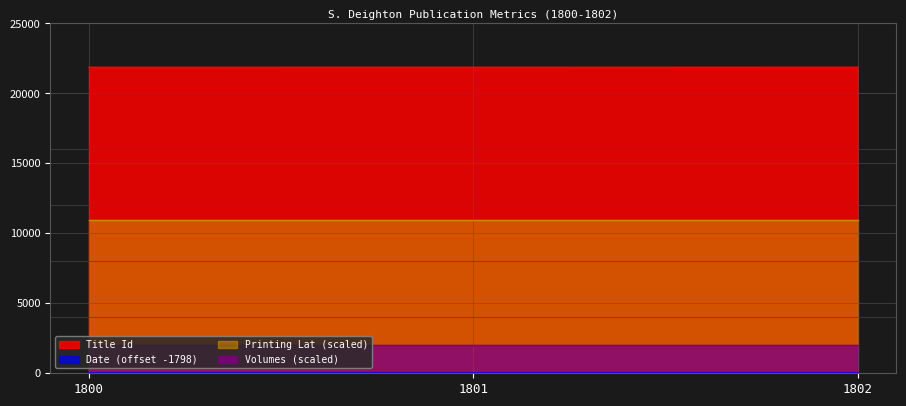

At which category is the sum across all series the highest?

1802